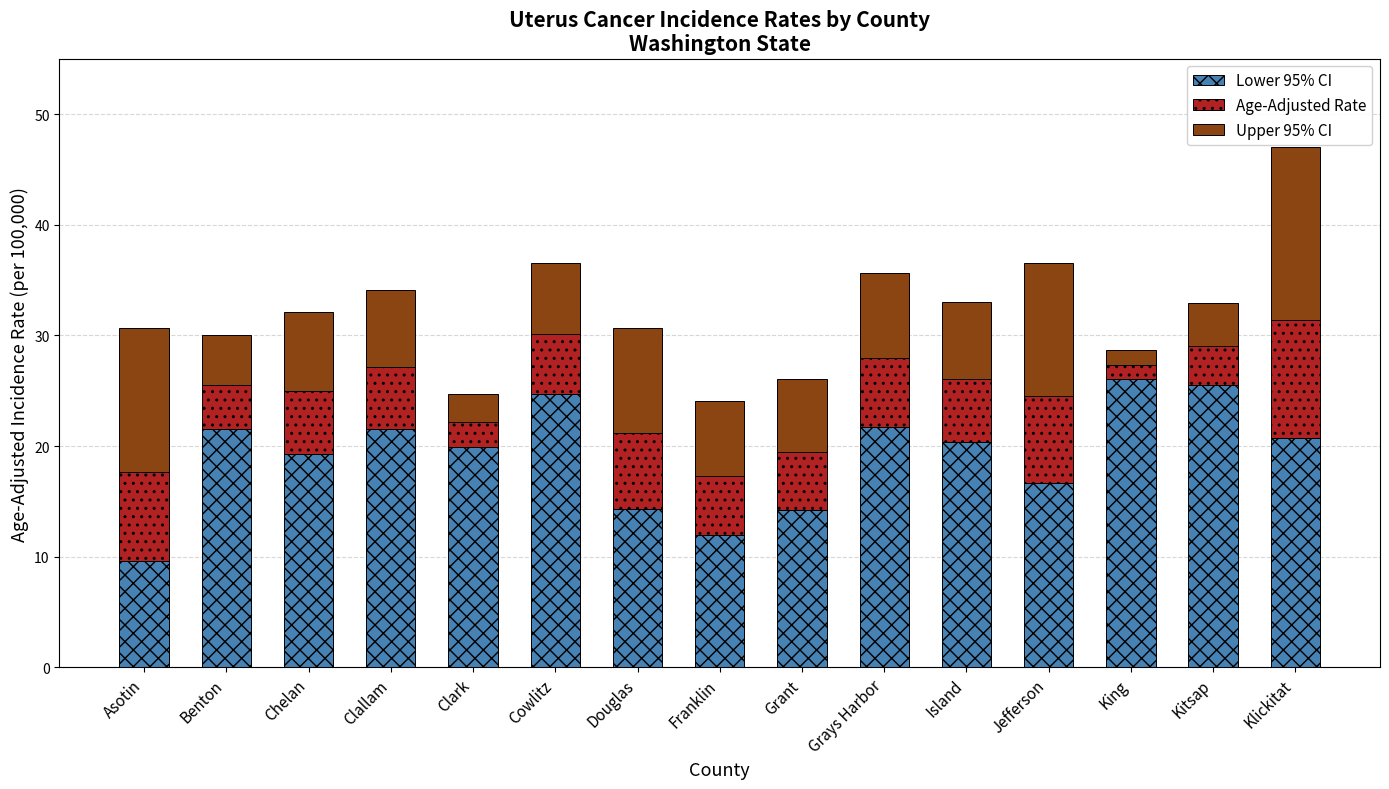

What is the sum of the Lower 95% CI values at Kitsap and Klickitat?

46.2